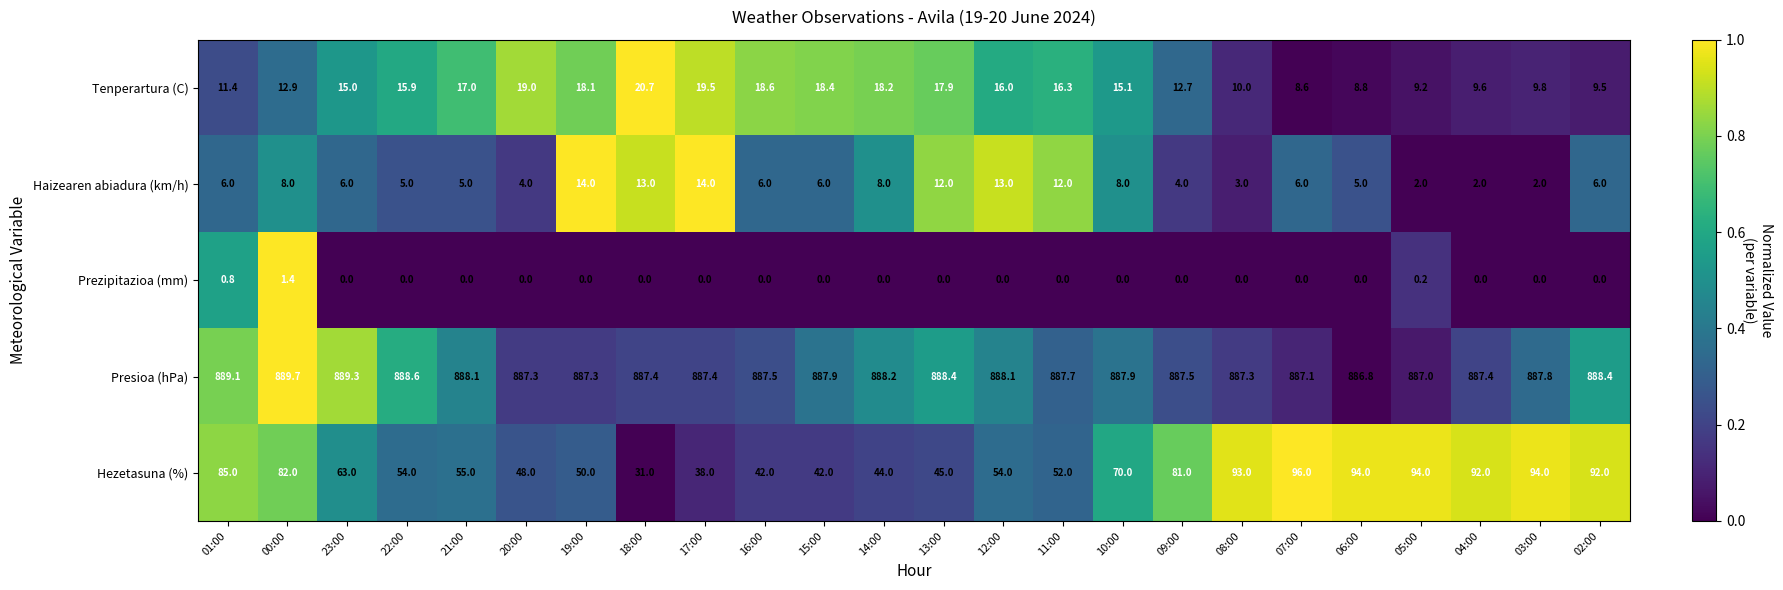

What is the maximum value shown in the chart?

889.7